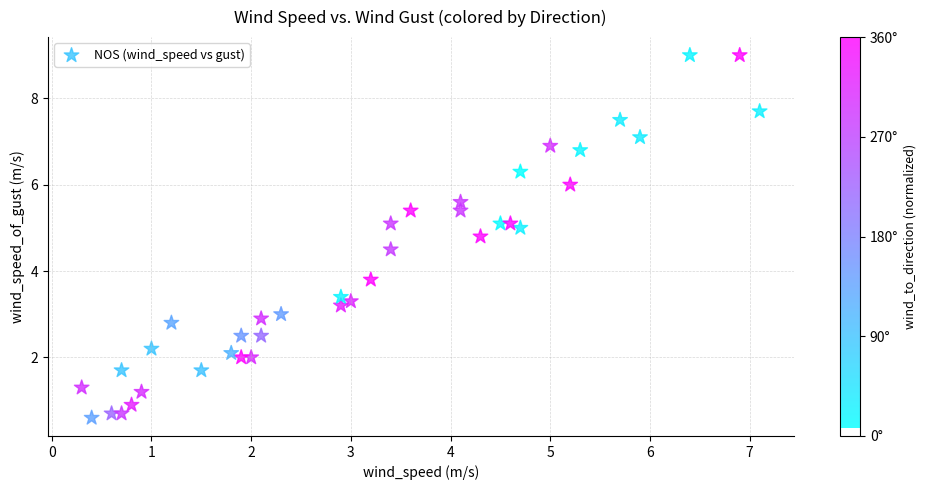

What Y value in the scatter plot is closest to 4?

3.8